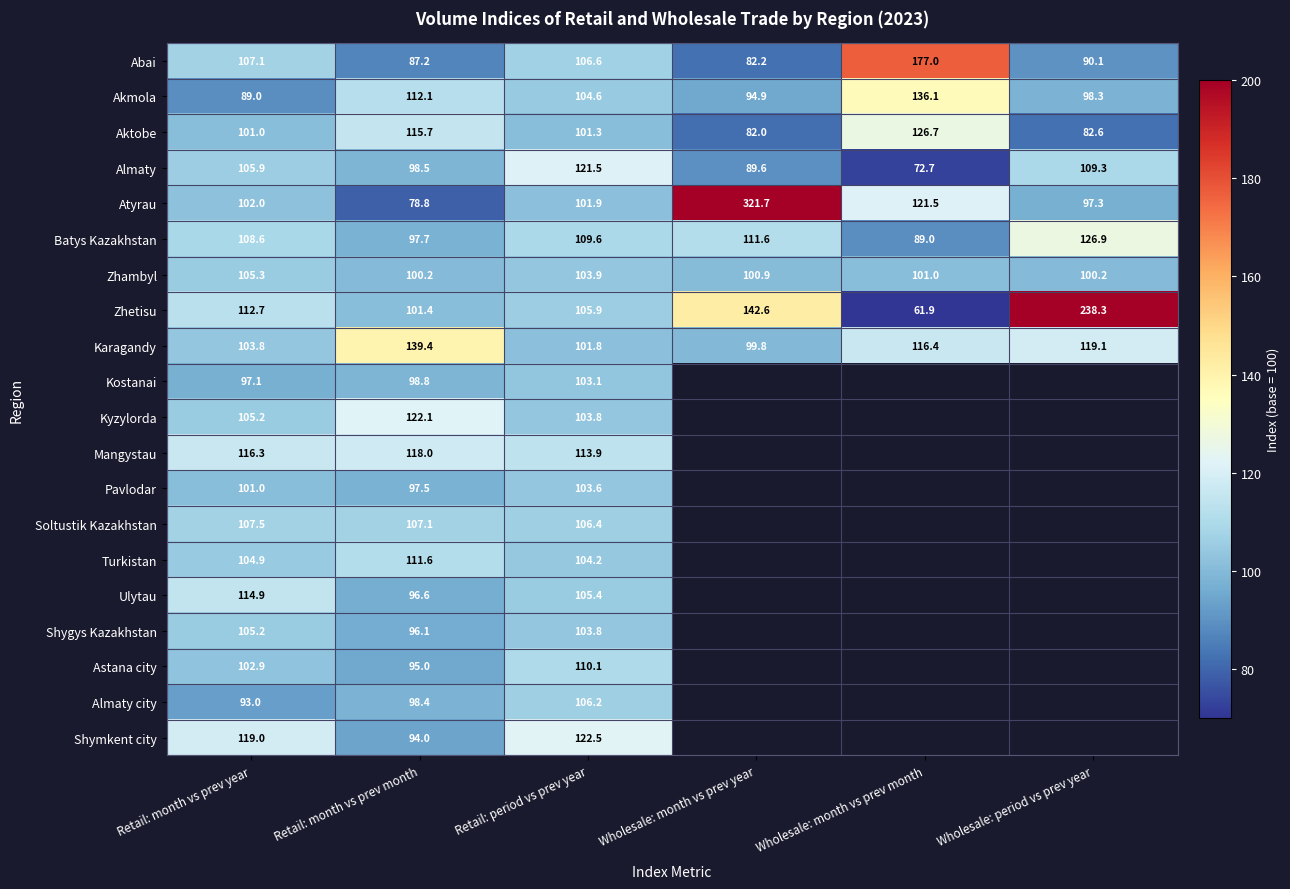

What is the difference between the Almaty values at Wholesale: month vs prev month and Retail: month vs prev month?

25.8